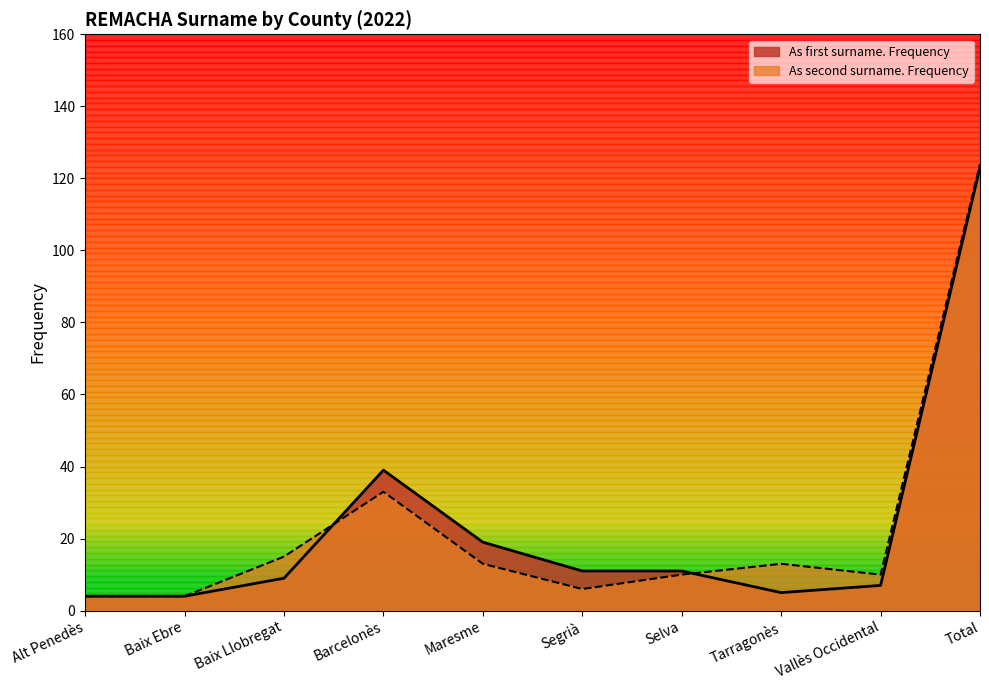

Which category has the lowest value in the As first surname. Frequency series?

Alt Penedès